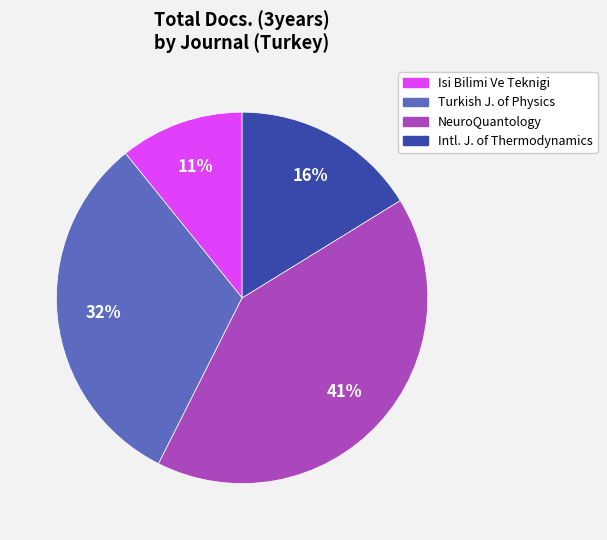

To the nearest percent, what is the difference between the largest and smallest slice percentages?

30%